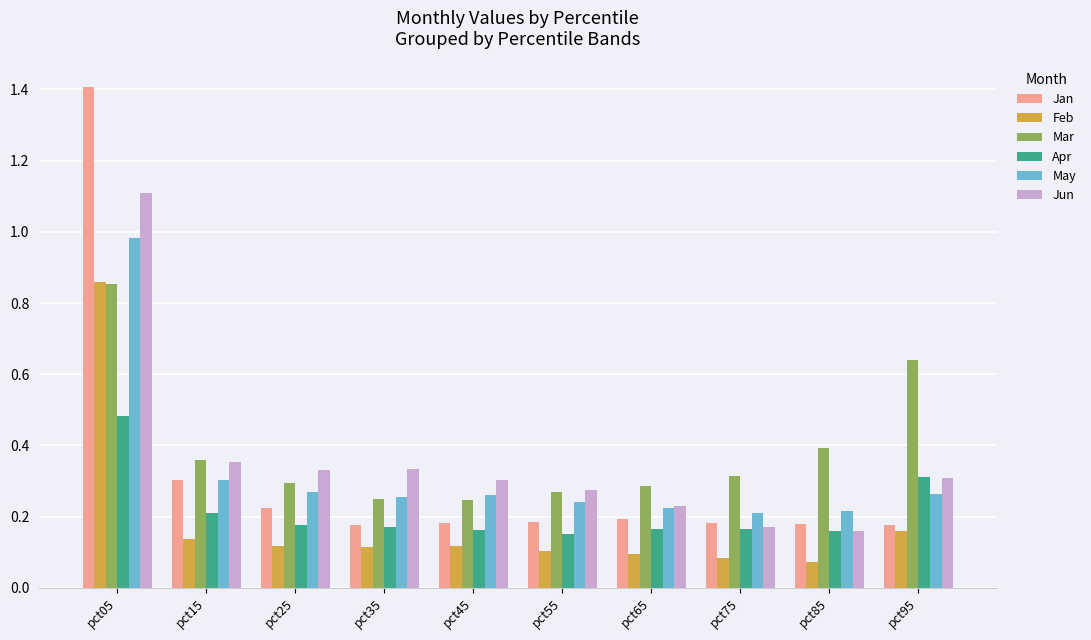

Read the Jan value at pct05.

1.4